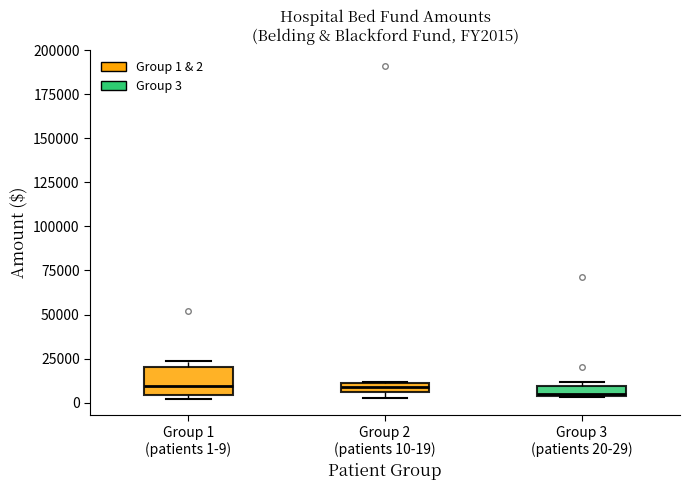

Where is the upper edge of the box for Group 2 (patients 10-19) on the y-axis? The values are not printed on the chart, so give them approximately, as read against the axis.

10000